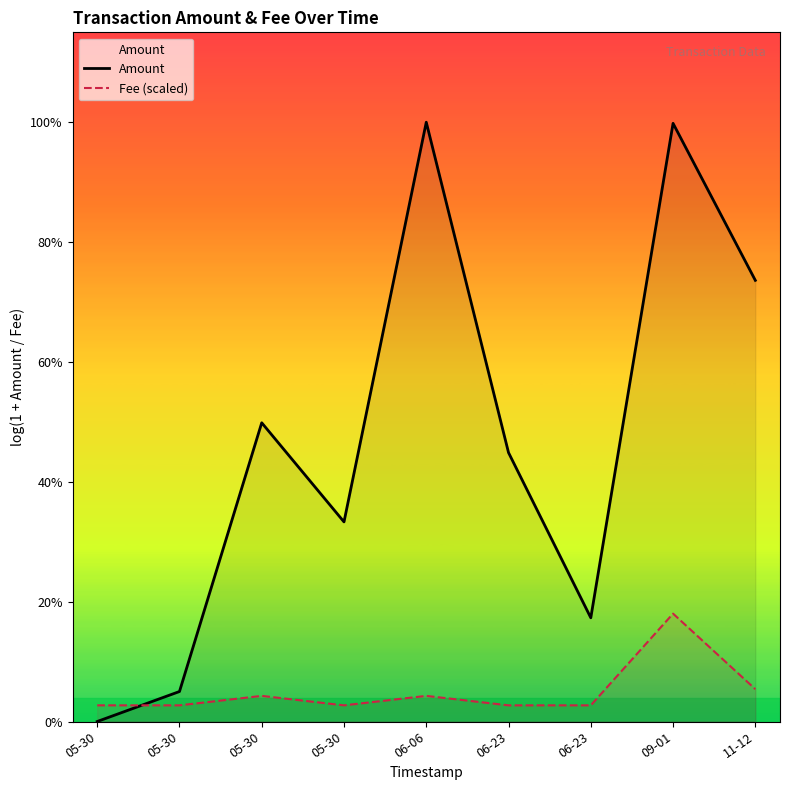

The Fee (scaled) series shows 4.5 at 09-01. True or false?

False